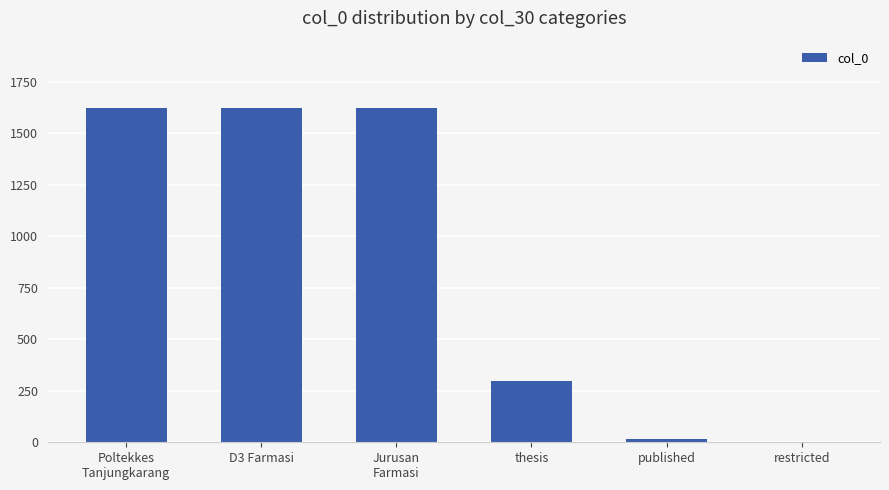

What is the greatest value displayed?

1624